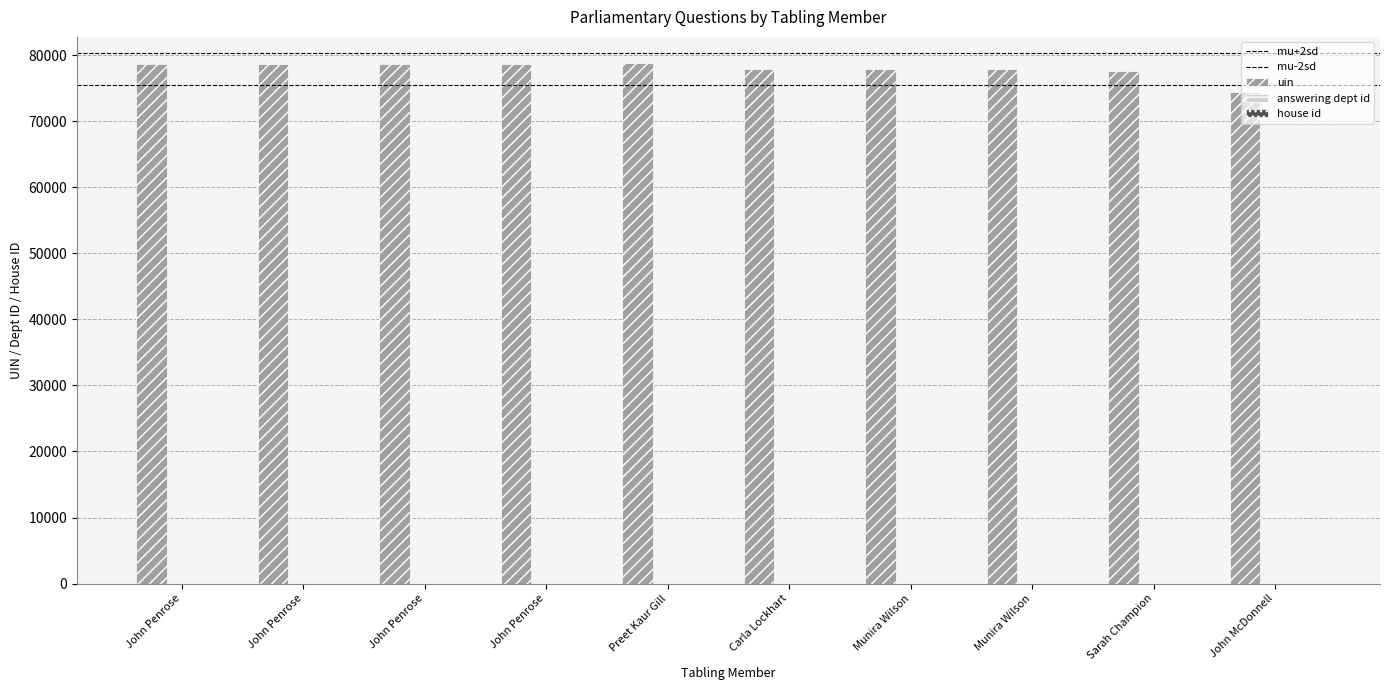

Reading right to left, extract all data points from this chart.

uin: John McDonnell=74425	Sarah Champion=77637	Munira Wilson=77824	Munira Wilson=77823	Carla Lockhart=77849	Preet Kaur Gill=78816	John Penrose=78598	John Penrose=78597	John Penrose=78596	John Penrose=78595
answering dept id: John McDonnell=16	Sarah Champion=16	Munira Wilson=16	Munira Wilson=16	Carla Lockhart=16	Preet Kaur Gill=16	John Penrose=16	John Penrose=16	John Penrose=16	John Penrose=16
house id: John McDonnell=1	Sarah Champion=1	Munira Wilson=1	Munira Wilson=1	Carla Lockhart=1	Preet Kaur Gill=1	John Penrose=1	John Penrose=1	John Penrose=1	John Penrose=1